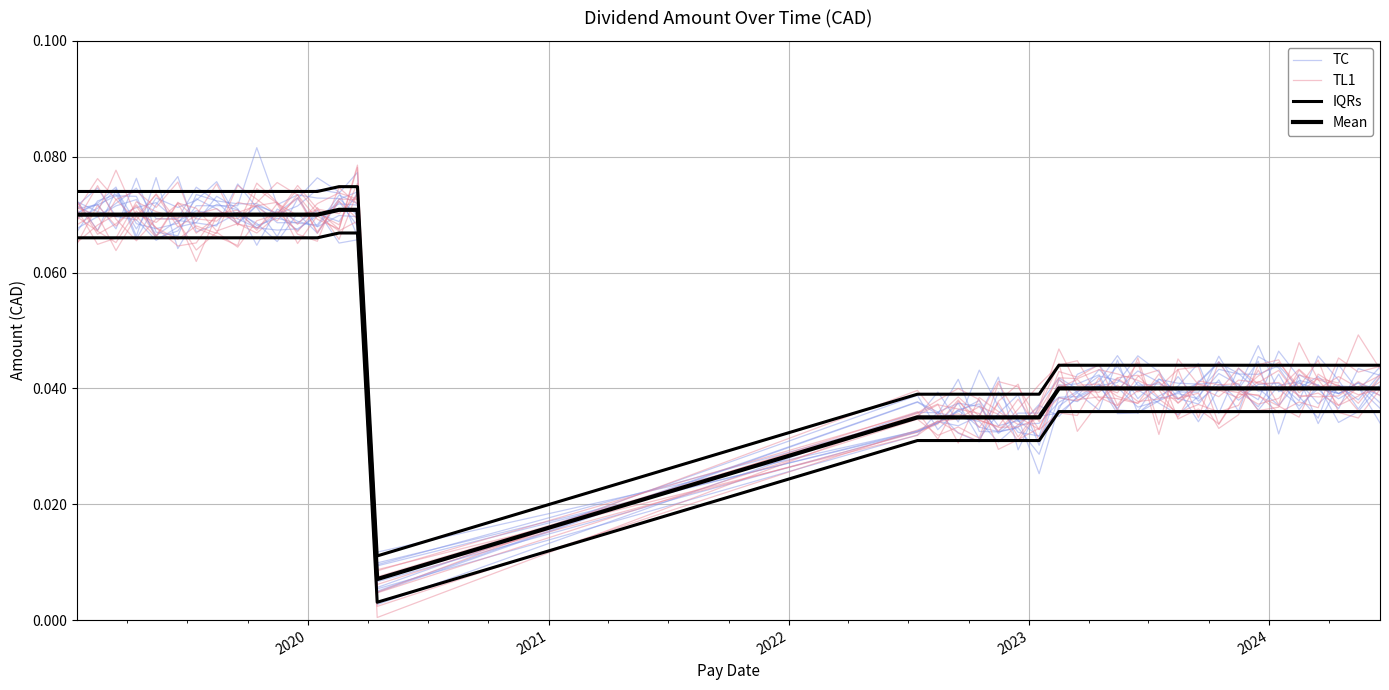

Does the chart display data point markers on the line(s)?

No